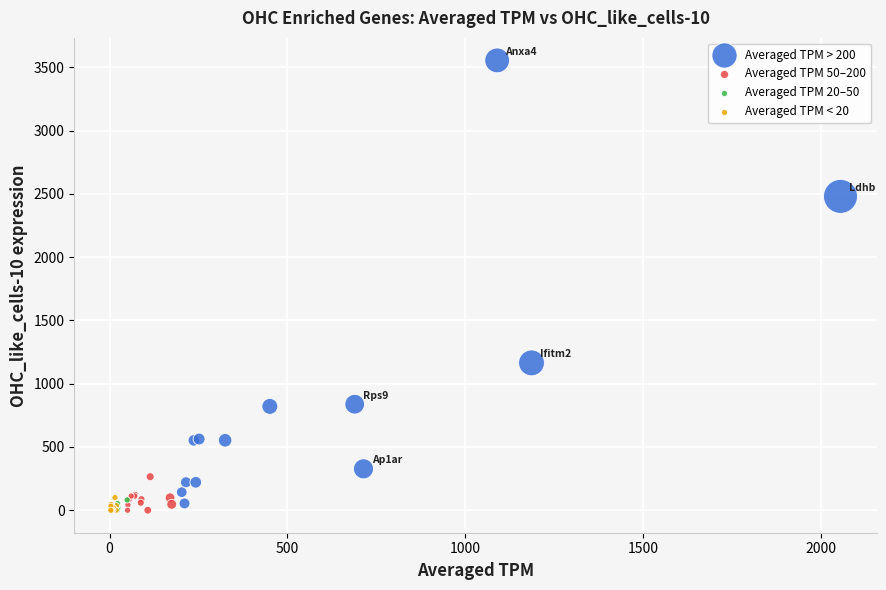

Which series contains the highest Y value?

Averaged TPM > 200